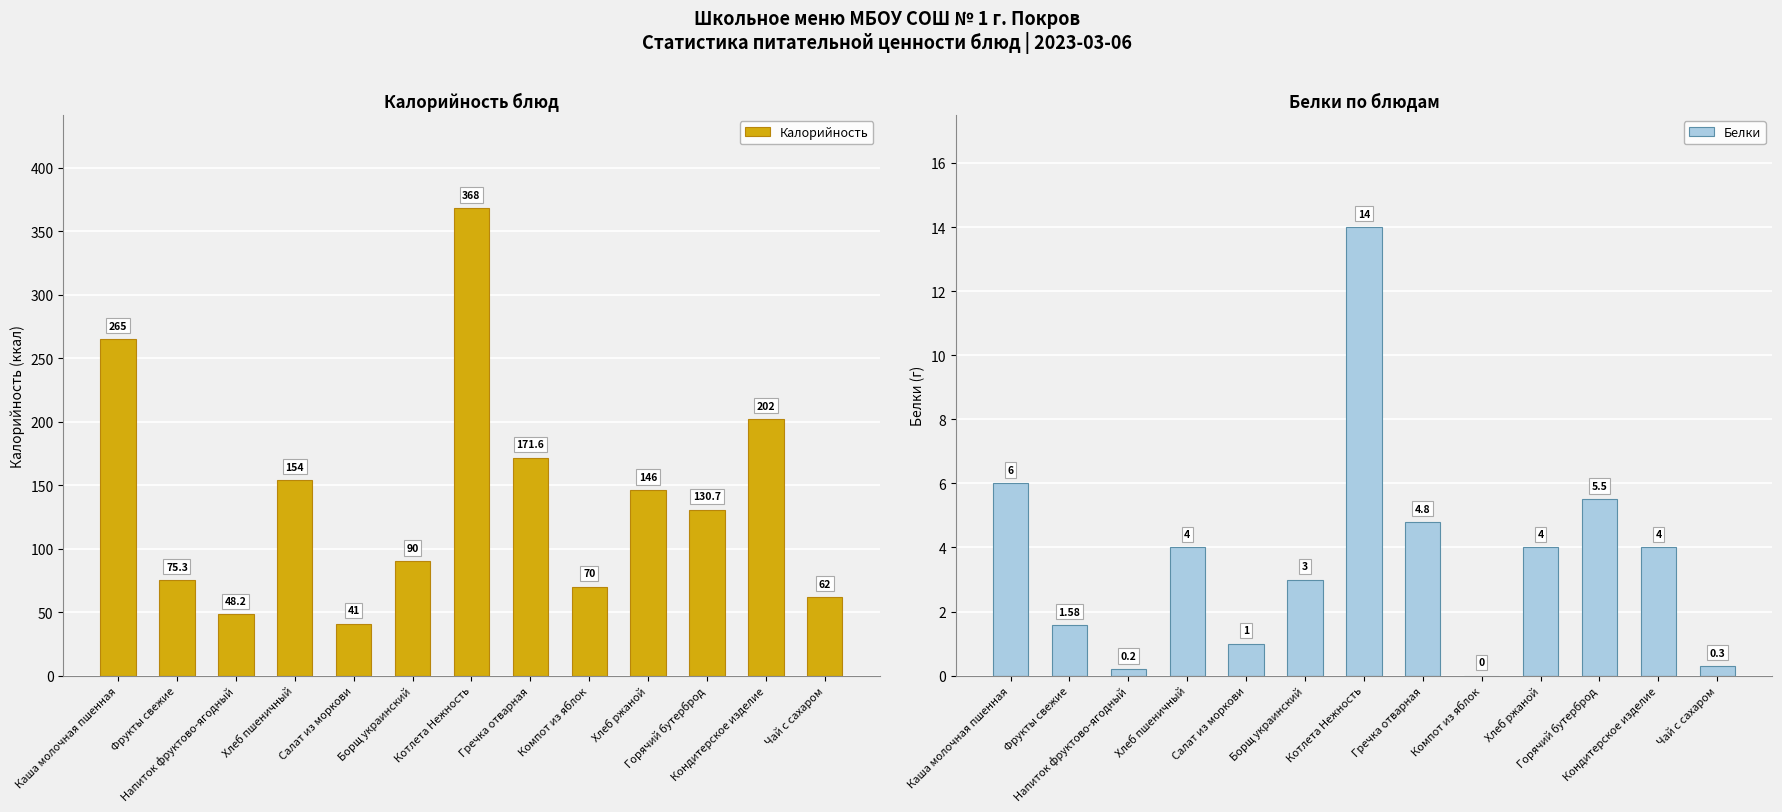

What is the maximum value shown in the chart?

368.0